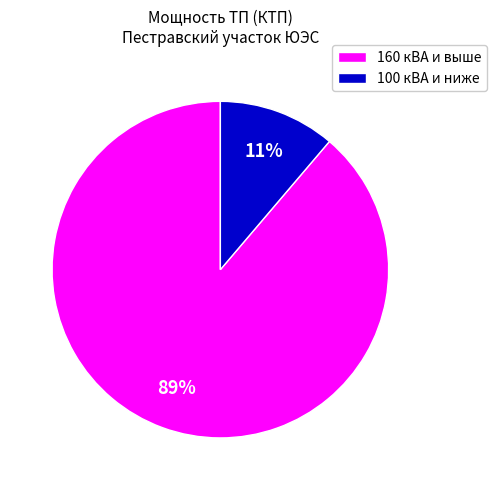

Is 100 кВА и ниже the majority of the pie?

No